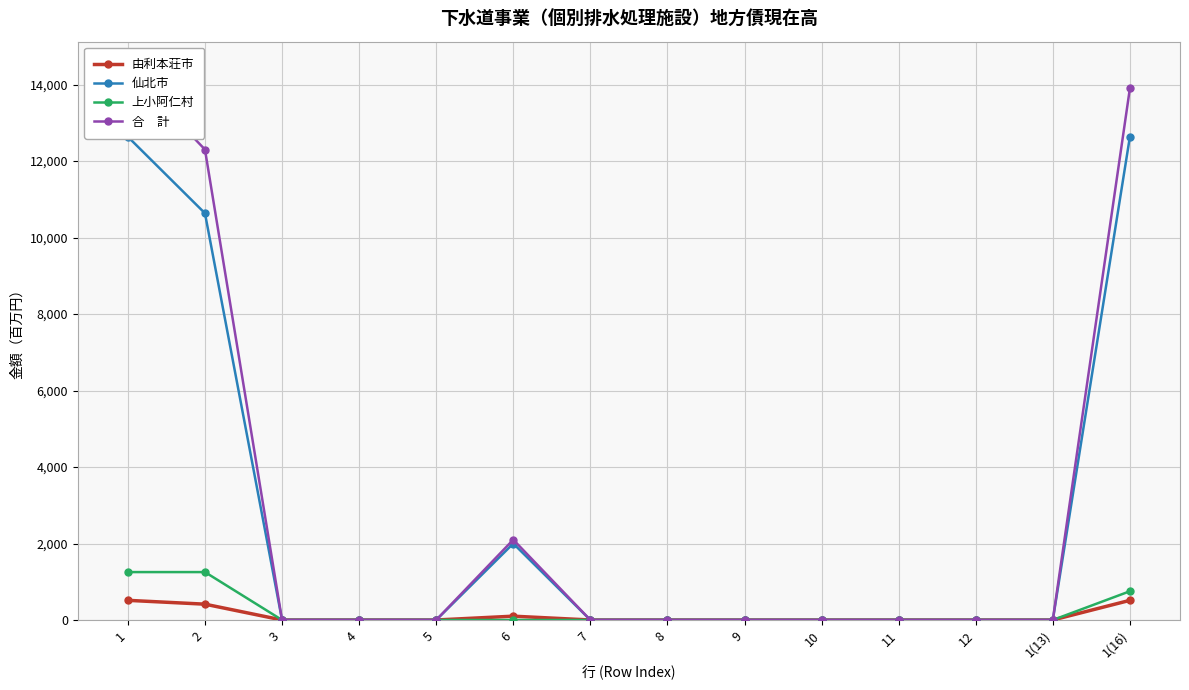

Reading left to right, extract all data points from this chart.

由利本荘市: 1=514	2=414	3=0	4=0	5=0	6=100	7=0	8=0	9=0	10=0	11=0	12=0	1(13)=0	1(16)=514
仙北市: 1=12636	2=10636	3=0	4=0	5=0	6=2000	7=0	8=0	9=0	10=0	11=0	12=0	1(13)=0	1(16)=12636
上小阿仁村: 1=1253	2=1253	3=0	4=0	5=0	6=0	7=0	8=0	9=0	10=0	11=0	12=0	1(13)=0	1(16)=752
合　計: 1=14403	2=12303	3=0	4=0	5=0	6=2100	7=0	8=0	9=0	10=0	11=0	12=0	1(13)=0	1(16)=13902